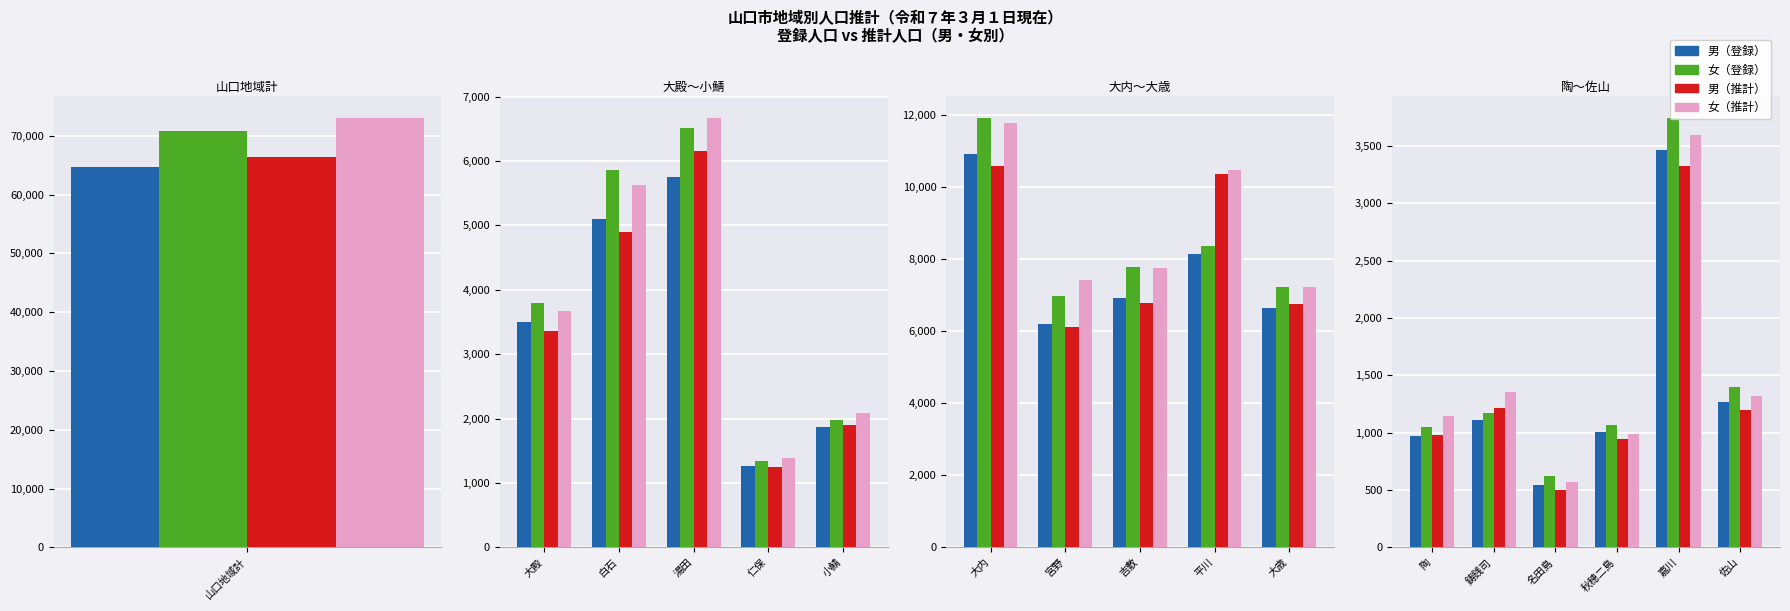

The 男（登録） series shows 3462 at 嘉川. True or false?

True